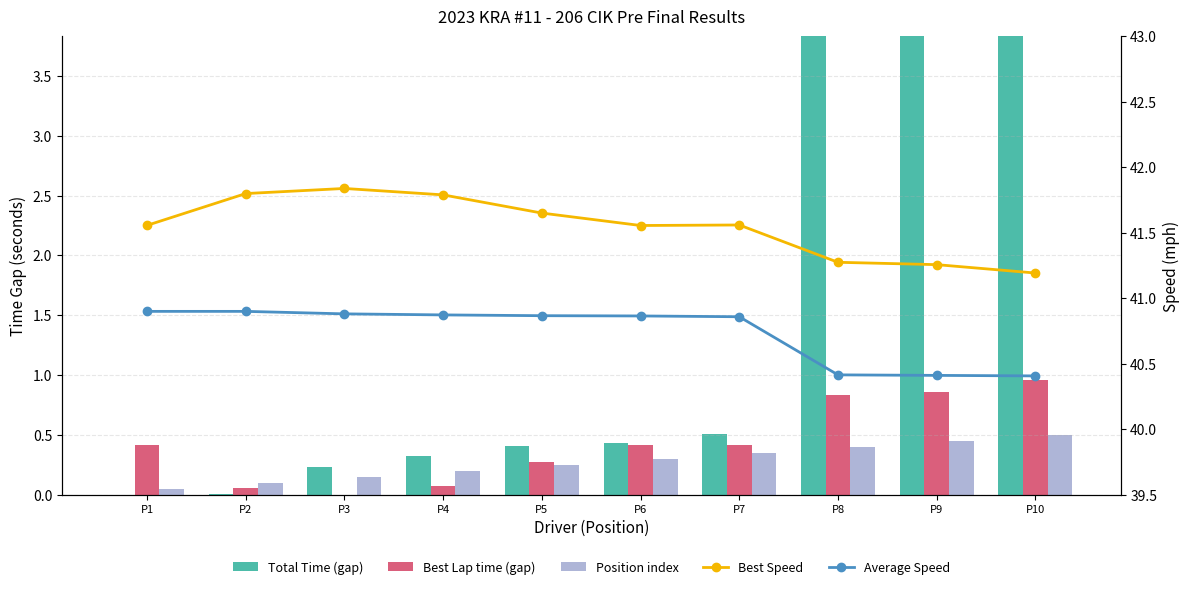

Reading left to right, transcribe all the data shown in this chart.

Total Time (gap): P1=0.0	P2=0.0	P3=0.2	P4=0.3	P5=0.4	P6=0.4	P7=0.5	P8=6.0	P9=6.1	P10=6.1
Best Lap time (gap): P1=0.4	P2=0.1	P3=0.0	P4=0.1	P5=0.3	P6=0.4	P7=0.4	P8=0.8	P9=0.9	P10=1.0
Position index: P1=0.1	P2=0.1	P3=0.2	P4=0.2	P5=0.2	P6=0.3	P7=0.4	P8=0.4	P9=0.5	P10=0.5
Best Speed: P1=41.6	P2=41.8	P3=41.8	P4=41.8	P5=41.6	P6=41.6	P7=41.6	P8=41.3	P9=41.3	P10=41.2
Average Speed: P1=40.9	P2=40.9	P3=40.9	P4=40.9	P5=40.9	P6=40.9	P7=40.9	P8=40.4	P9=40.4	P10=40.4